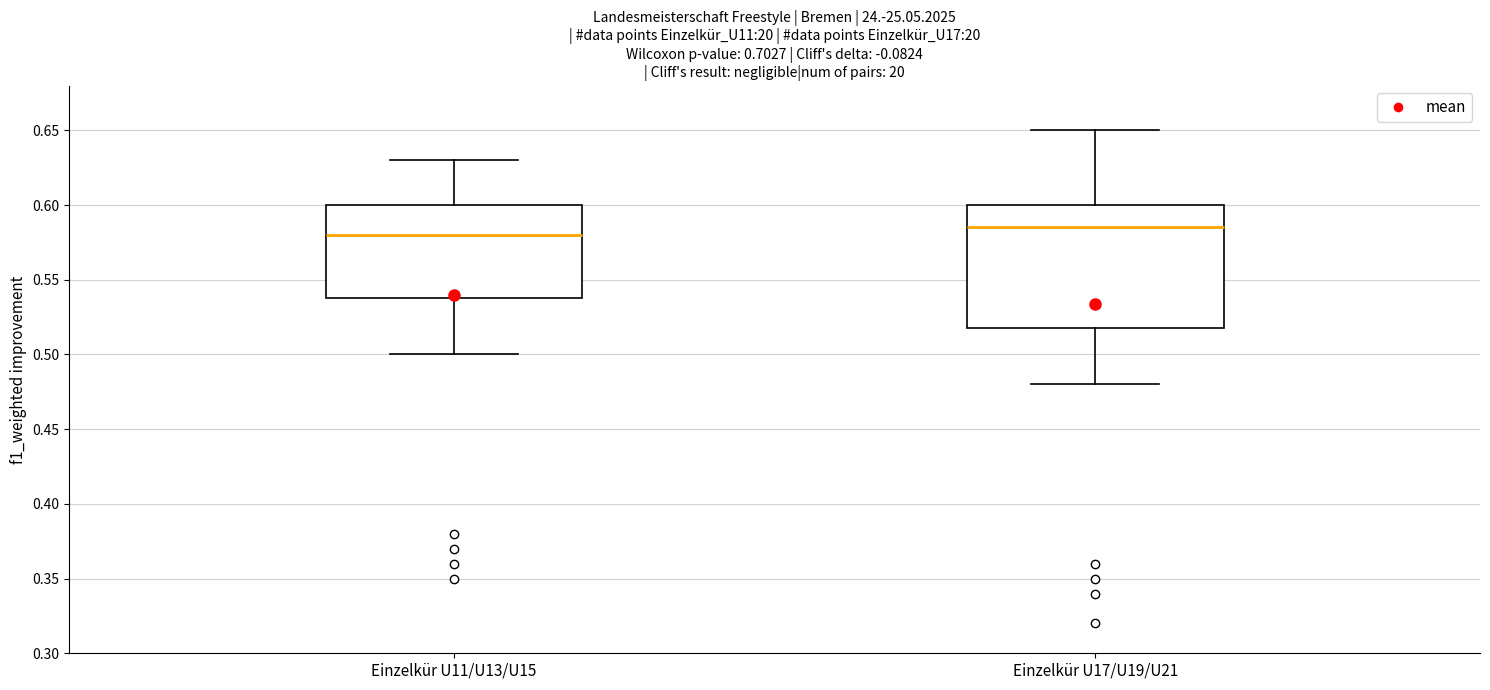

Reading left to right, transcribe this box plot: for each box, give where its median line is, the range the box spans, and where its two whiskers end, as read against the y-axis. The values are not printed on the chart, so give them approximately, as read against the axis.

Einzelkür U11/U13/U15: median 0.580, box 0.540 to 0.600, whiskers 0.500 to 0.630
Einzelkür U17/U19/U21: median 0.585, box 0.520 to 0.600, whiskers 0.480 to 0.650